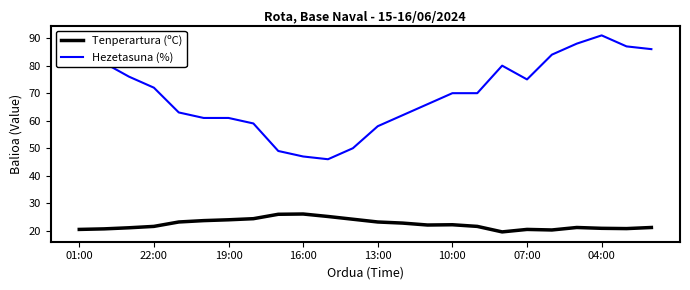

What is the difference between the maximum and minimum values in the Tenperartura (ºC) series?

6.5